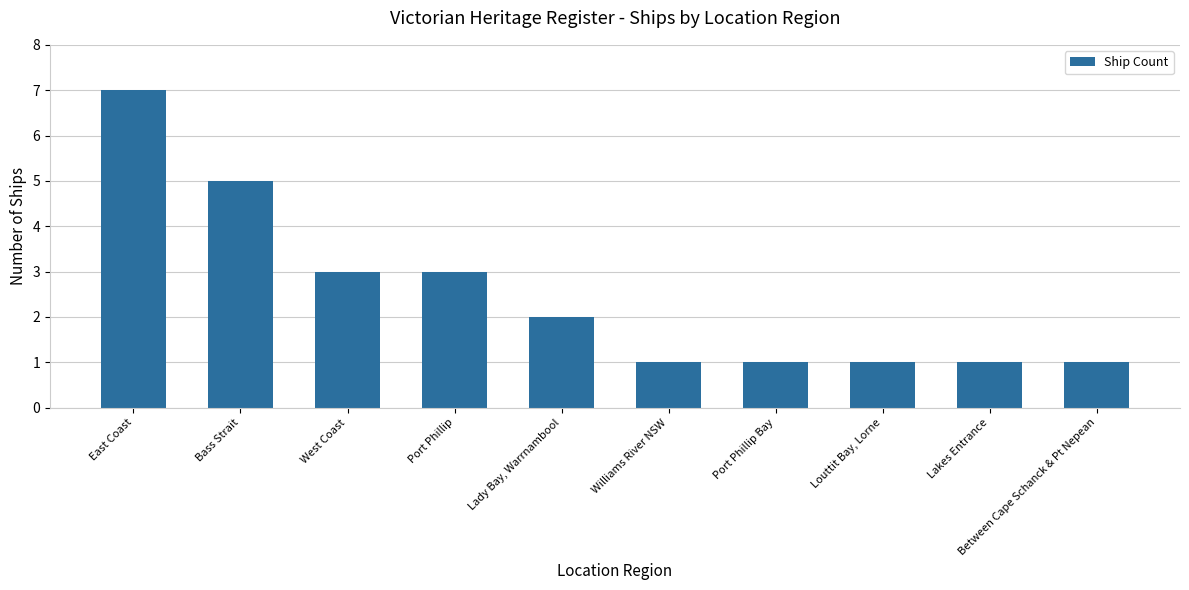

How many categories are shown in the chart?

10